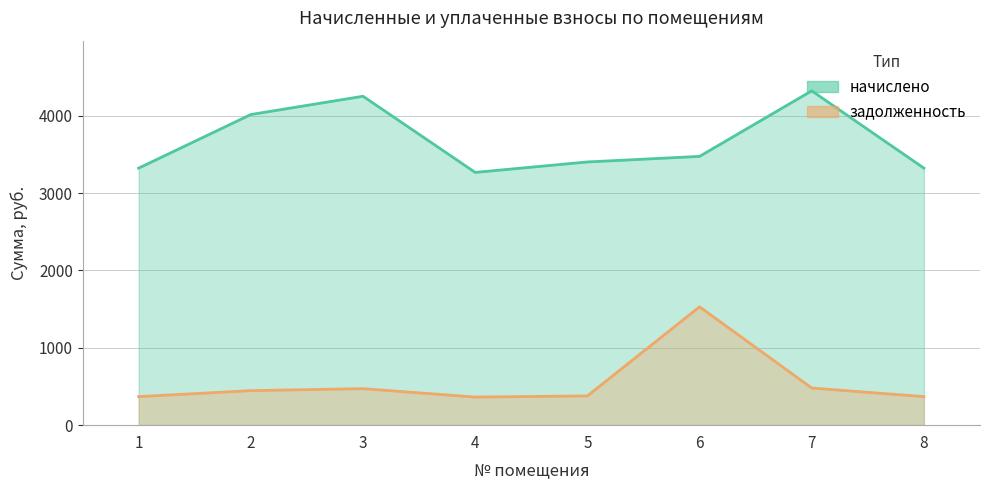

Reading left to right, extract all data points from this chart.

начислено: 3322.3	4015.1	4251.4	3267.2	3402.2	3474.2	4321.6	3322.3
задолженность: 369.1	446.1	472.4	363.0	378.0	1529.6	480.2	369.1